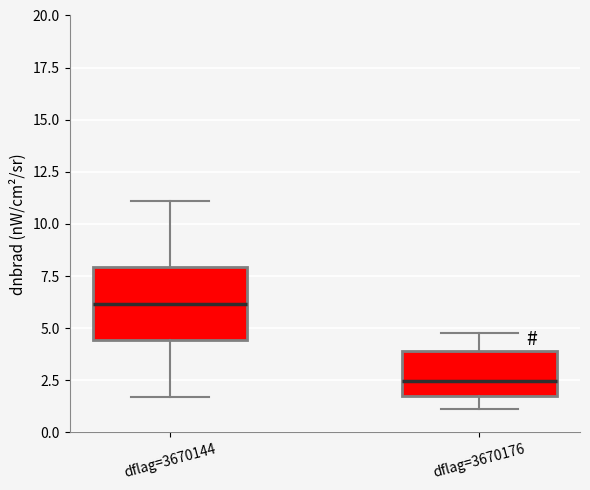

Comparing the boxes themselves (not the whiskers), which one is the tallest?

dflag=3670144